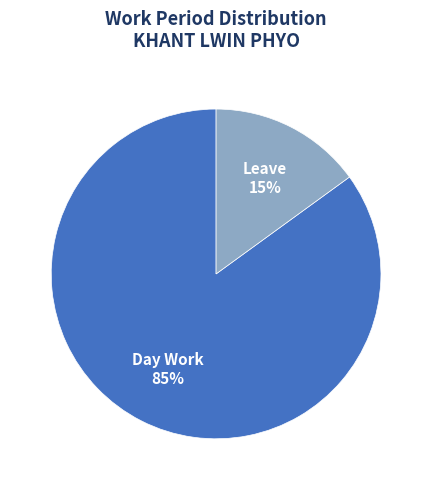

To the nearest percent, what is the average slice percentage?

50%